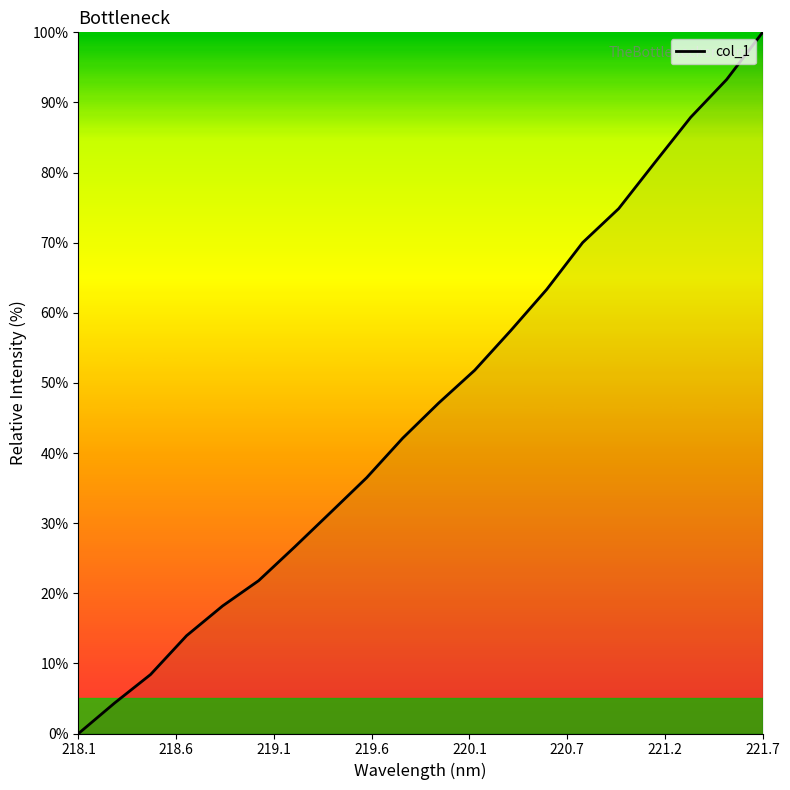

What is the maximum value shown in the chart?

100.0